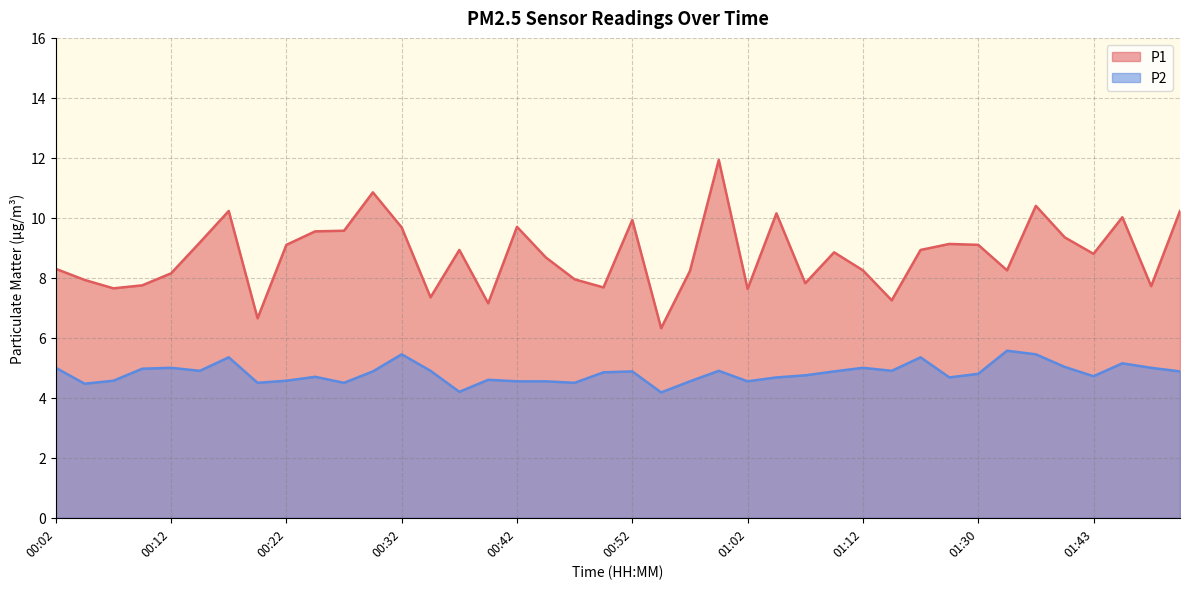

Which has a higher value, 00:19 or 01:54?

01:54